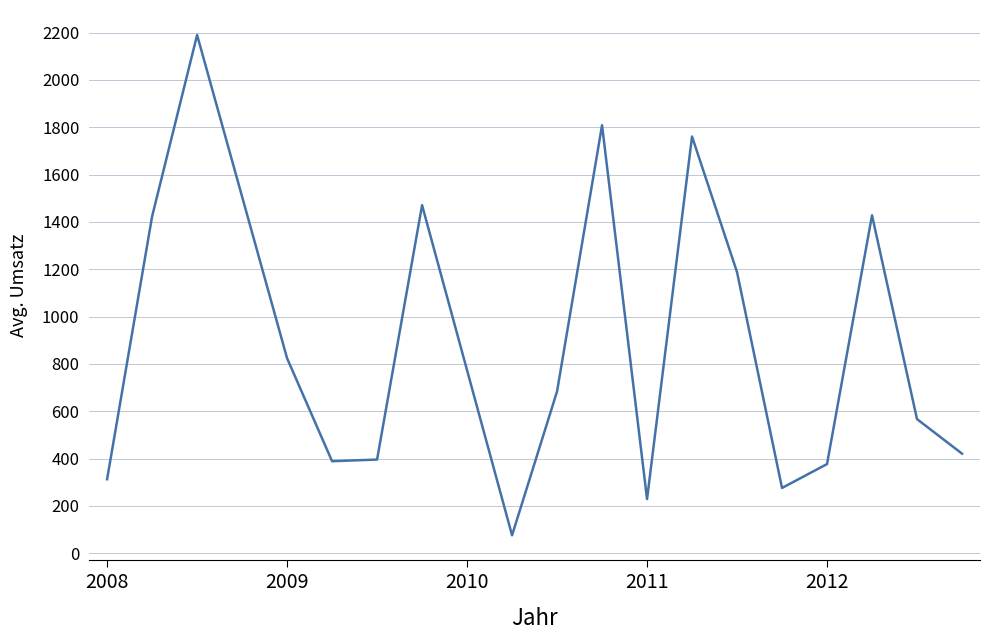

What is the difference between the maximum and minimum values?

2114.0